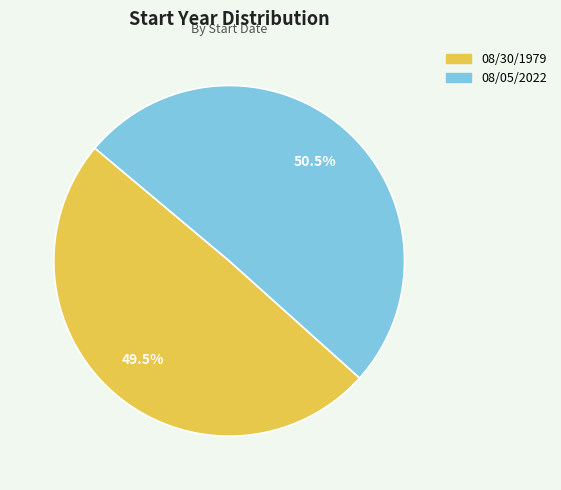

Which slice represents more than half of the pie?

08/05/2022